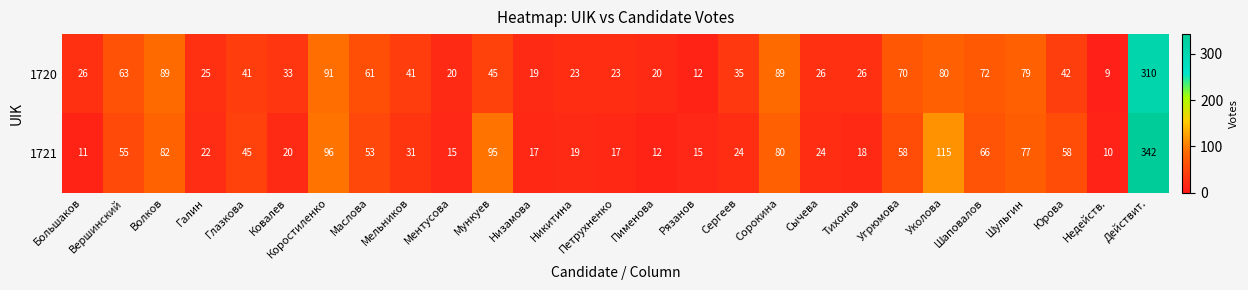

True or false: 1721 has a value of 9 at Петрухненко.

False